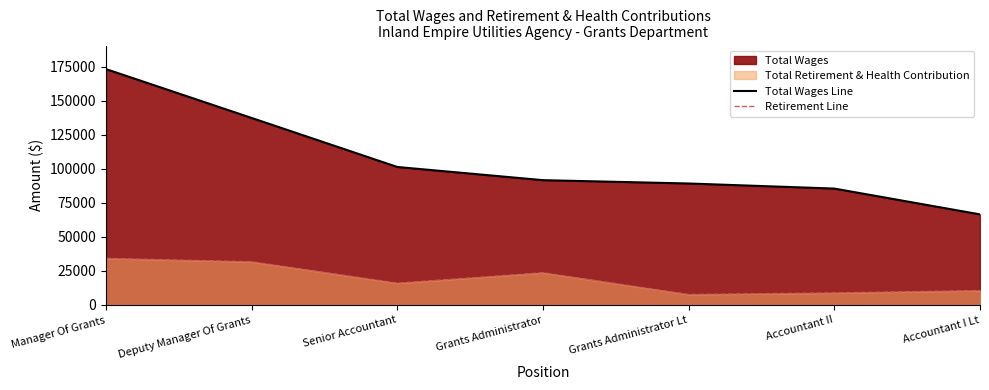

Which series has the largest range (max minus min)?

Total Wages Line